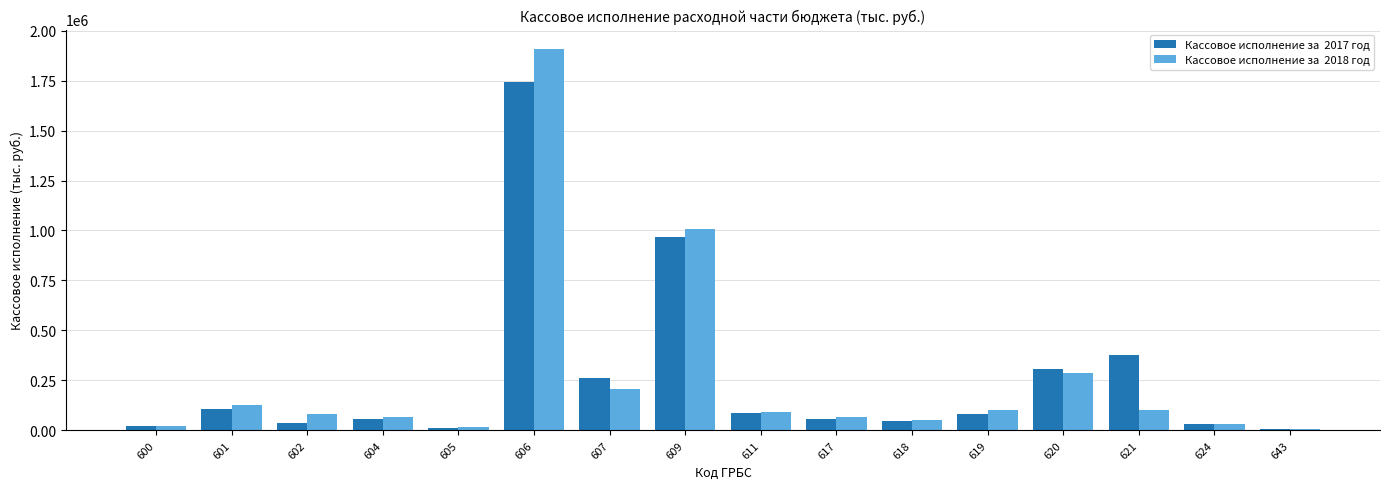

At which category is the sum across all series the highest?

606